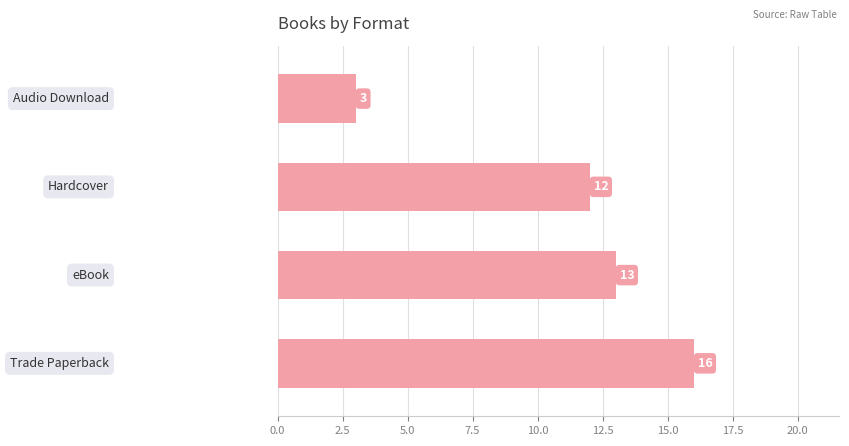

What is the change in value from 2.0 to 3.0?

-9